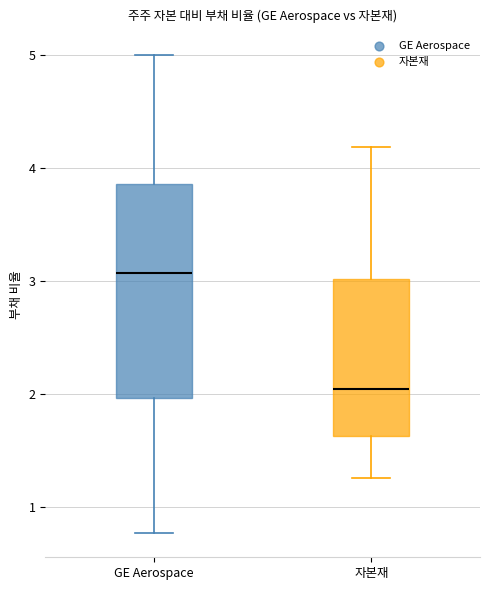

Which box's median line is the highest?

GE Aerospace